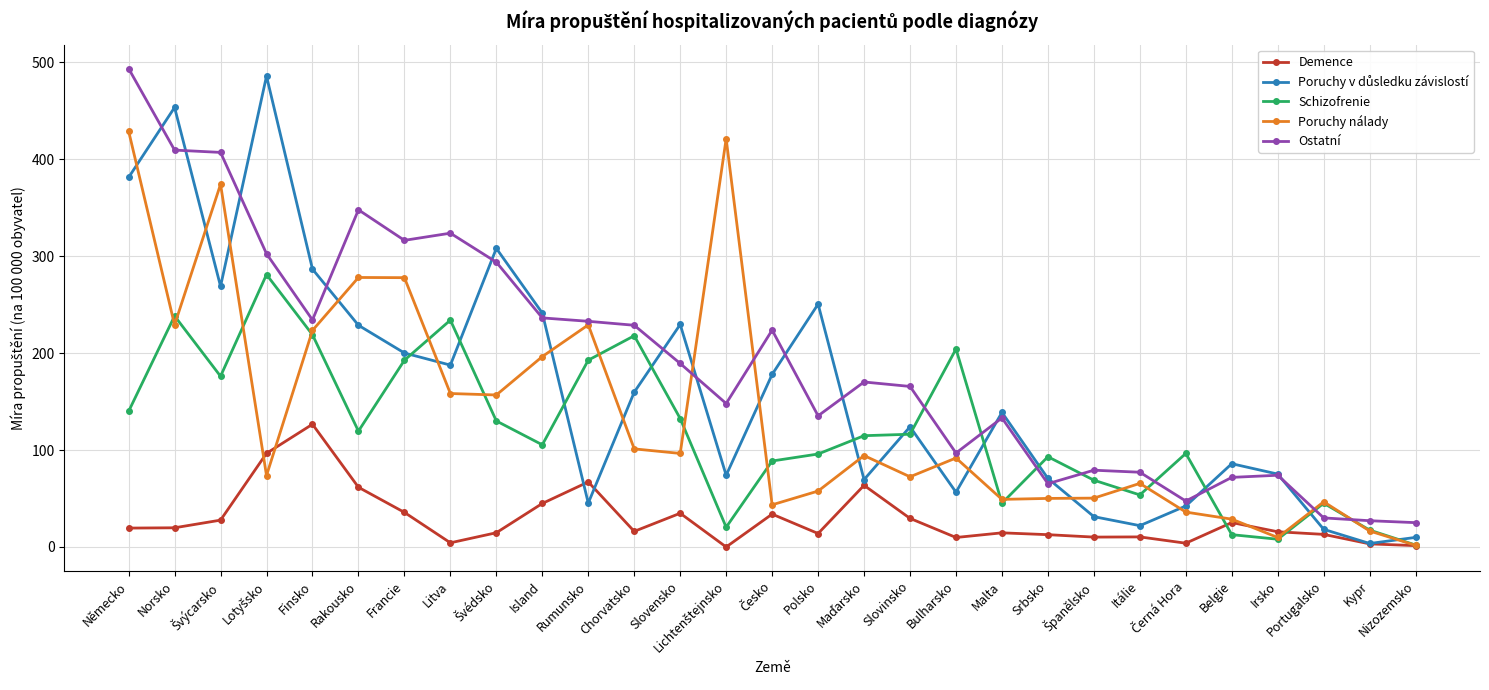

What is the difference between the highest and lowest values at Chorvatsko?

212.6